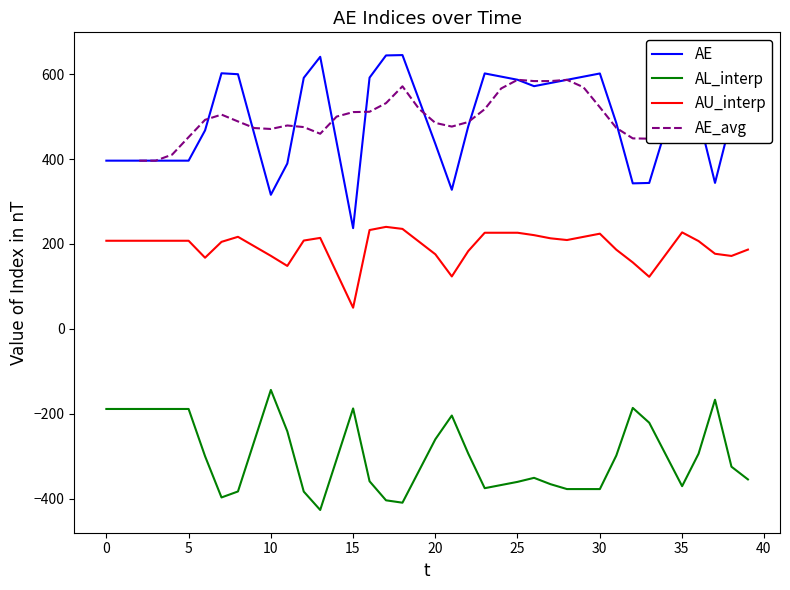

List the series in order of their overall mean, lowest first.

AL_interp, AU_interp, AE, AE_avg